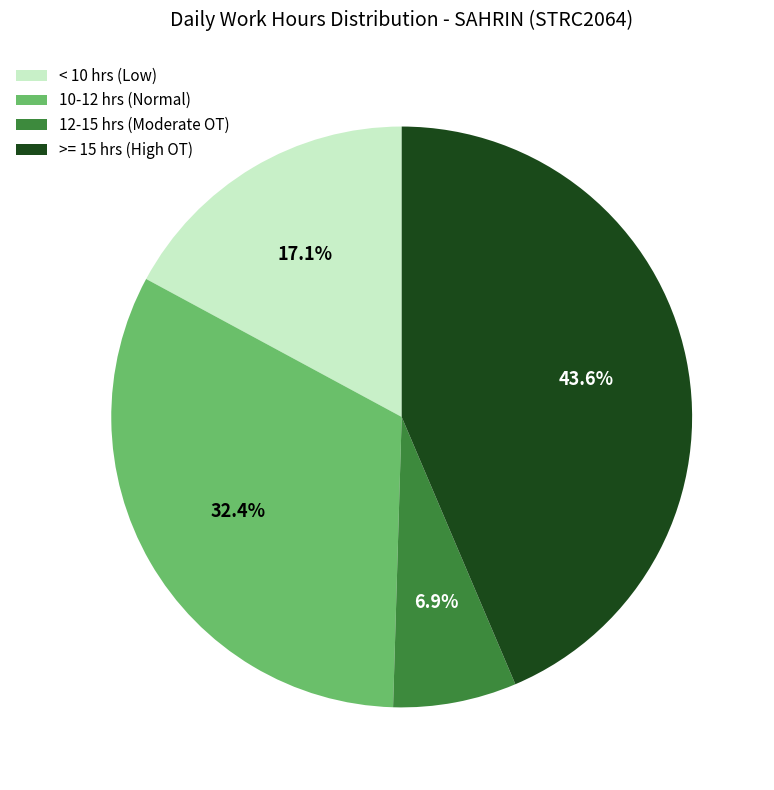

What is the ratio of the value at 10-12 hrs (Normal) to the value at < 10 hrs (Low)?

1.9